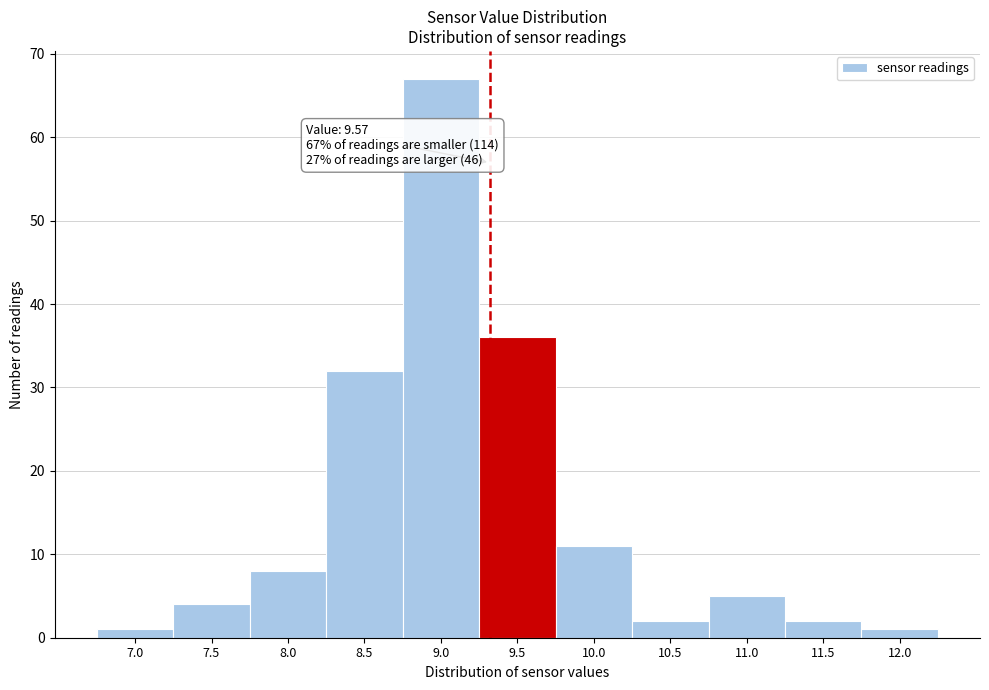

Reading left to right, what are all the values shown in this chart?

7.0=1	7.5=4	8.0=8	8.5=32	9.0=67	9.5=36	10.0=11	10.5=2	11.0=5	11.5=2	12.0=1